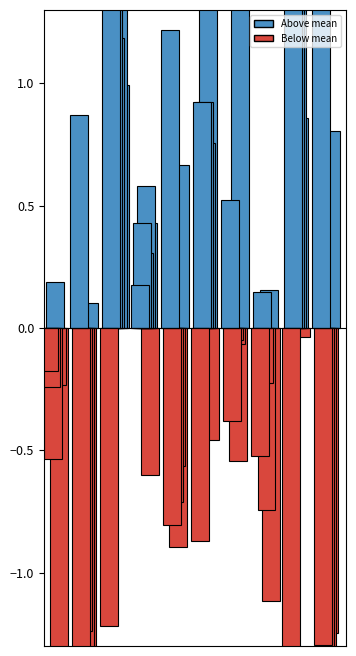

List the labels in order of value, largest first.

6, 2, 9, 4, 1, 0, 3, 5, 7, 8